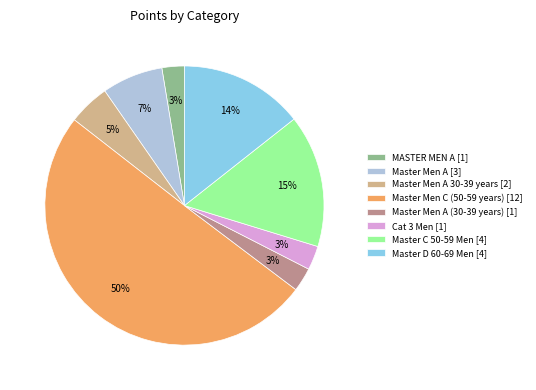

Do Master C 50-59 Men [4] and Master Men C (50-59 years) [12] together represent more than half of the pie?

Yes